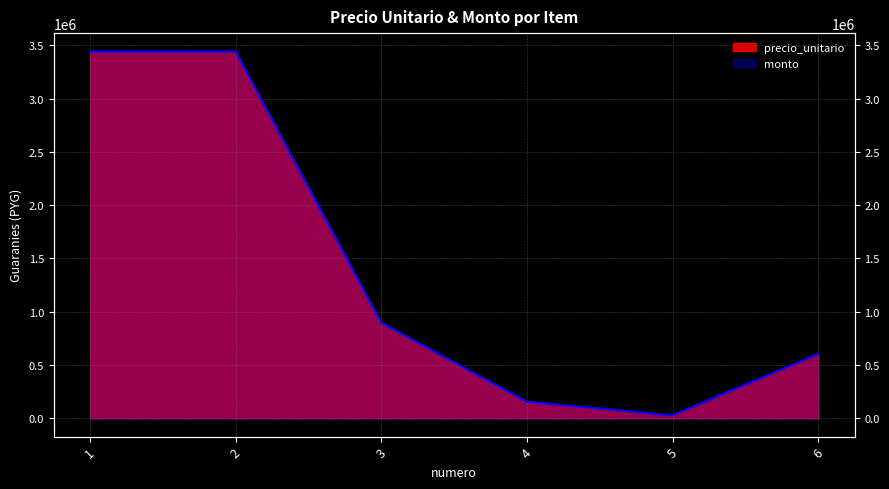

What is the minimum value shown in the chart?

27464